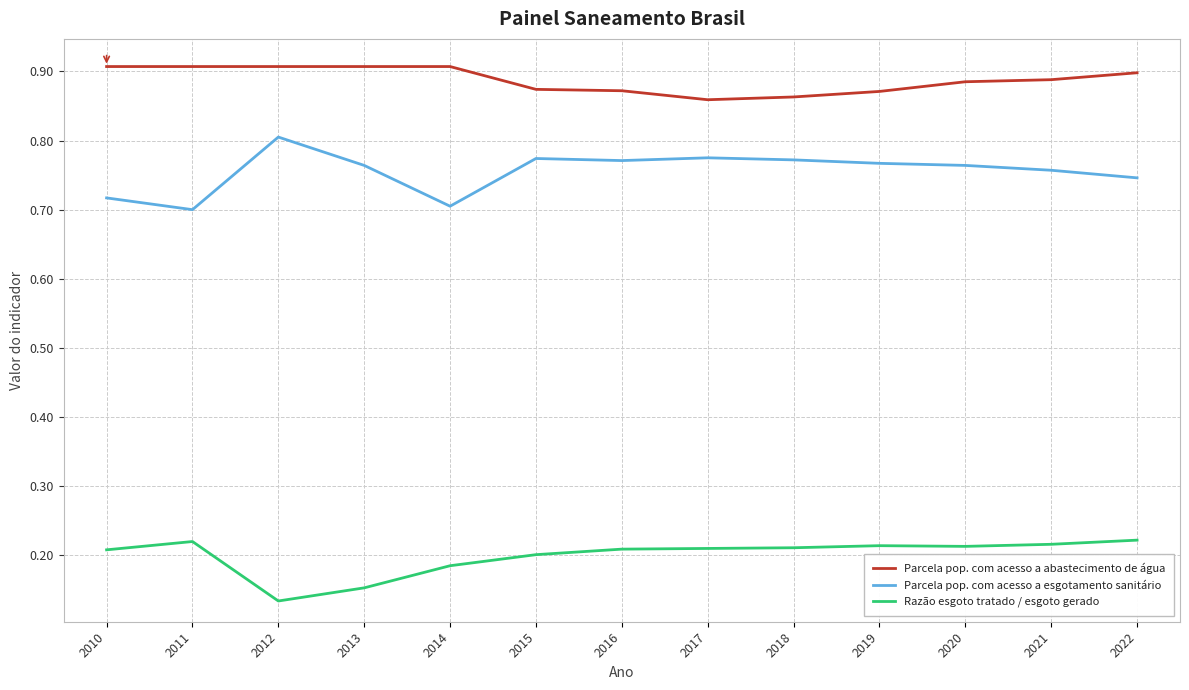

True or false: Razão esgoto tratado / esgoto gerado and Parcela pop. com acesso a esgotamento sanitário cross at least once.

False